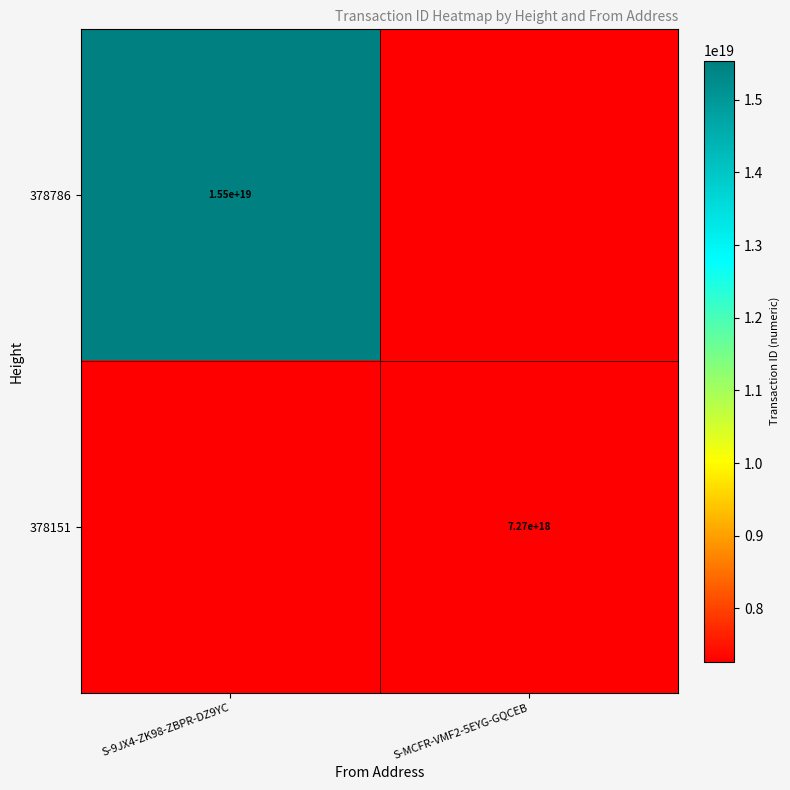

Is it true that 378786 equals 15500000000000000000 at S-9JX4-ZK98-ZBPR-DZ9YC?

True